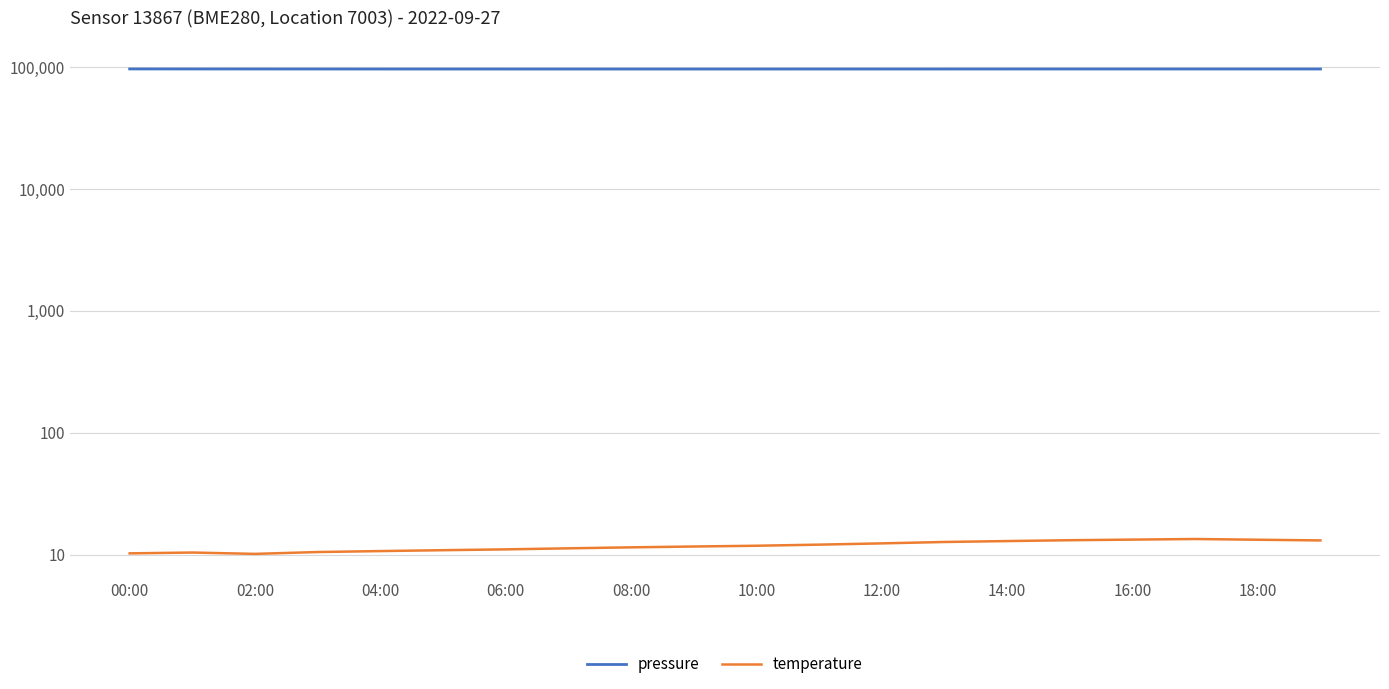

The temperature series shows 13.4 at 17. True or false?

True